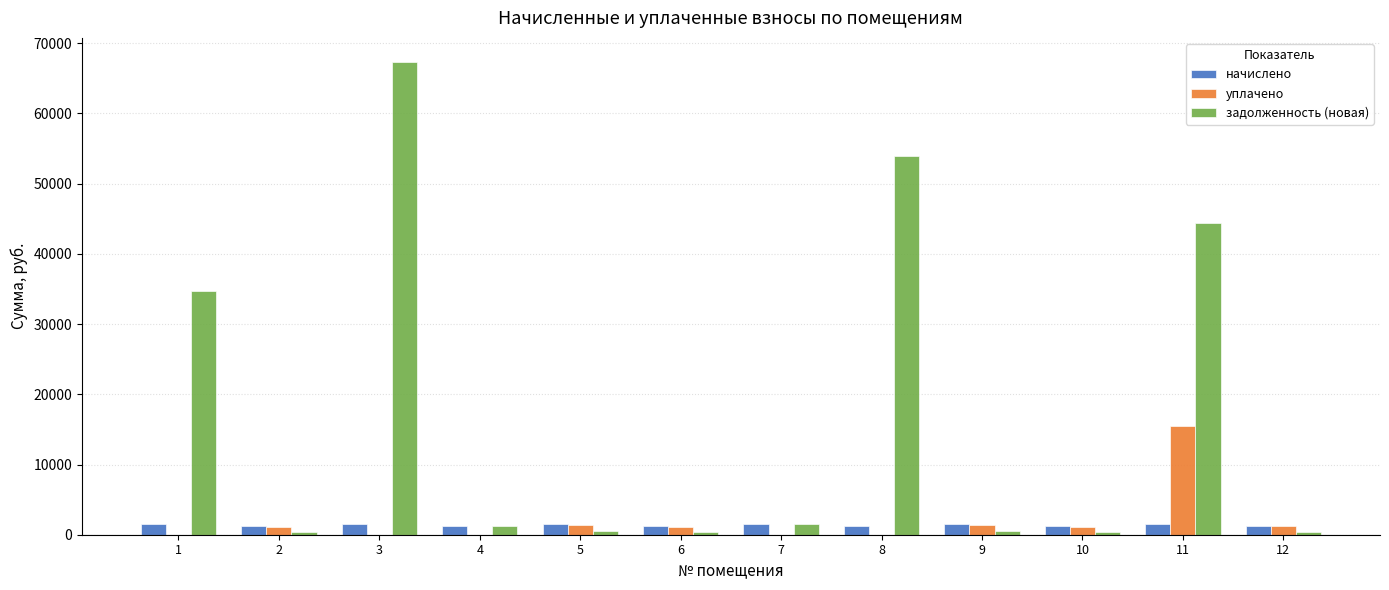

How many groups of bars are there?

12